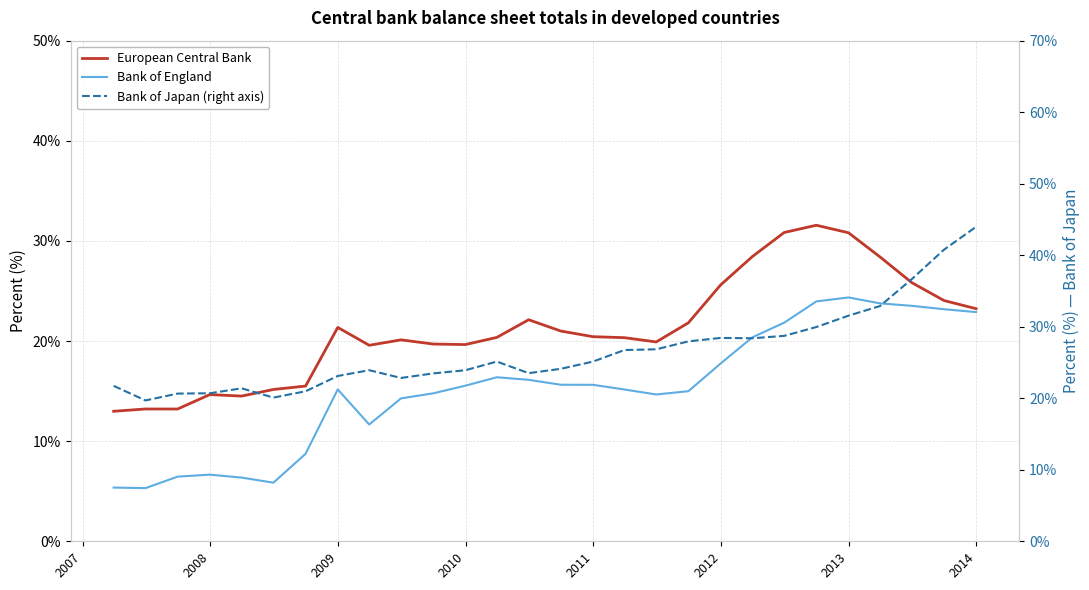

After their last crossing, which series has the higher values: Bank of Japan (right axis) or European Central Bank?

Bank of Japan (right axis)